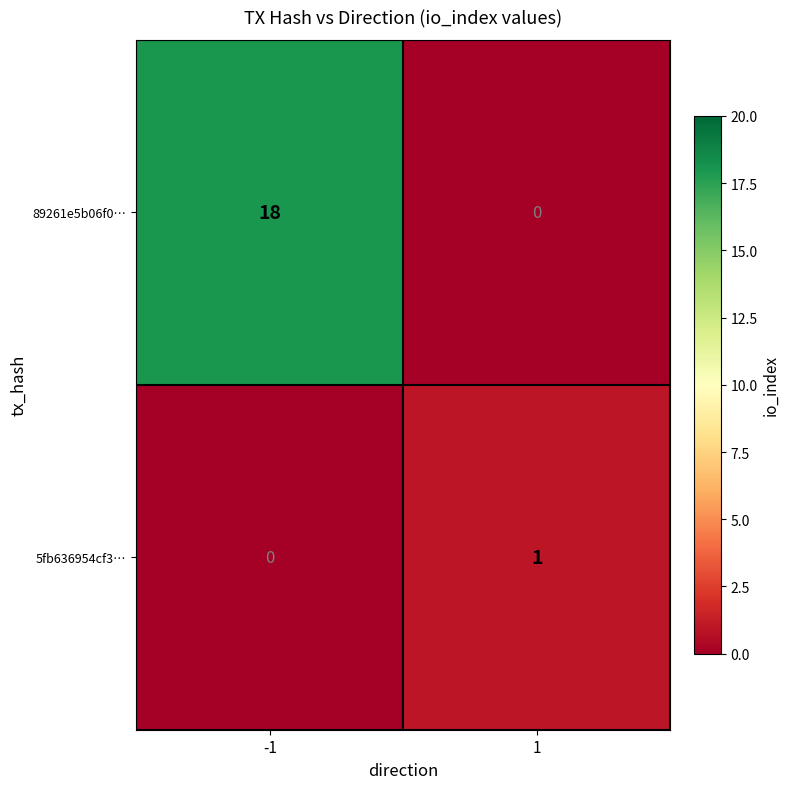

Reading left to right, extract all data points from this chart.

89261e5b06f0…: -1=18	1=0
5fb636954cf3…: -1=0	1=1